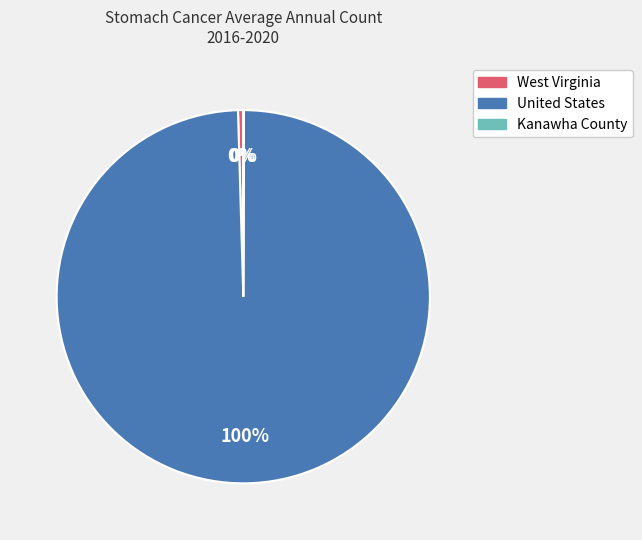

Which slice represents more than half of the pie?

United States